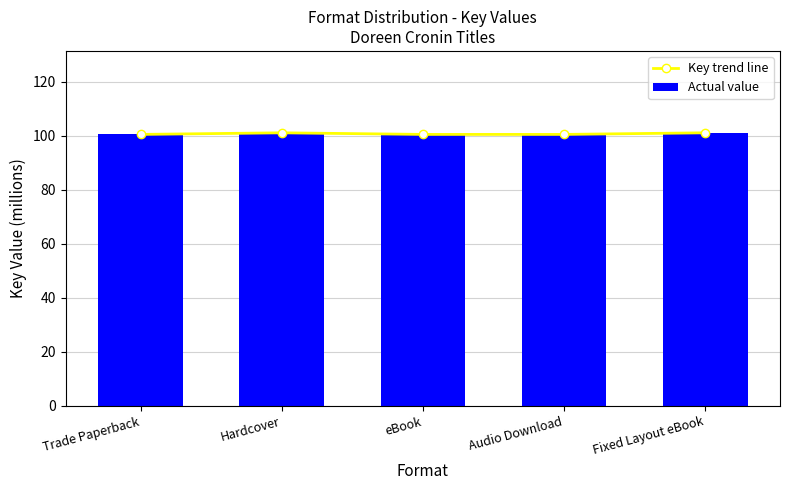

Is it true that Actual value equals 171.7 at Hardcover?

False